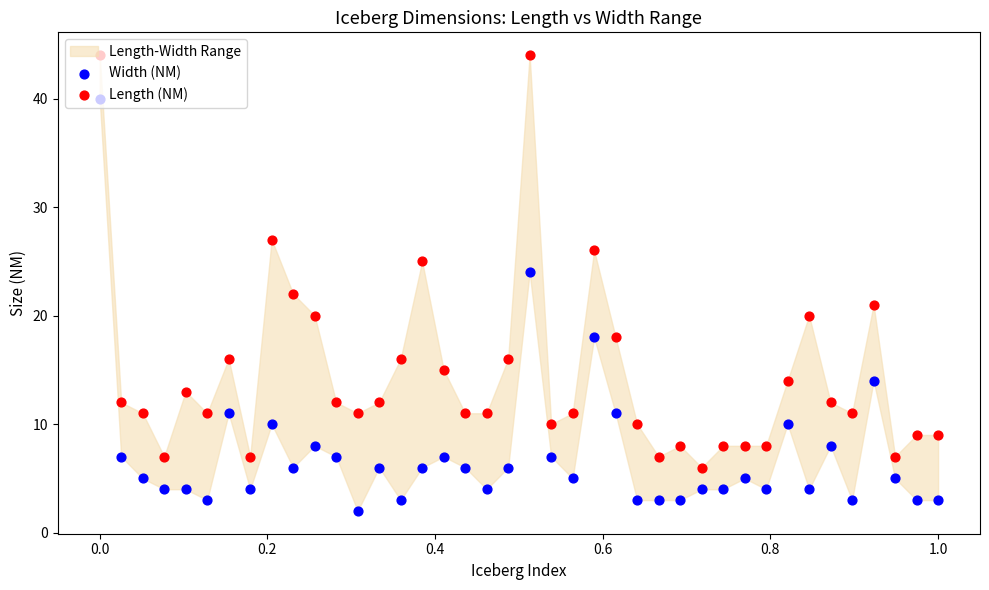

Which series has the largest Y range (max minus min)?

Width (NM)